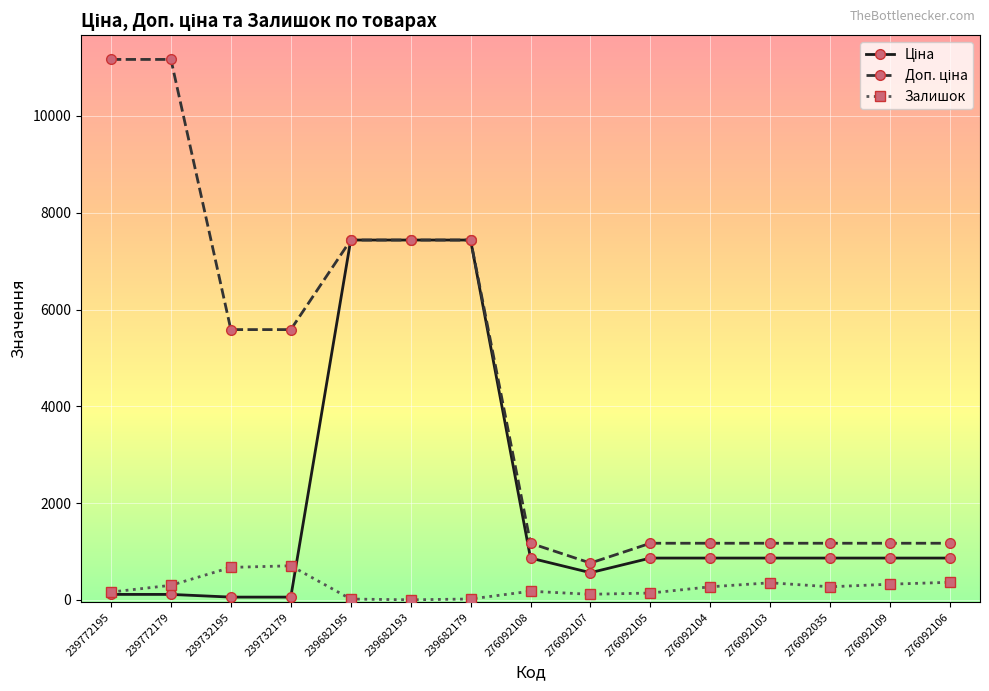

What is the label of the 7th point from the left?

239682179